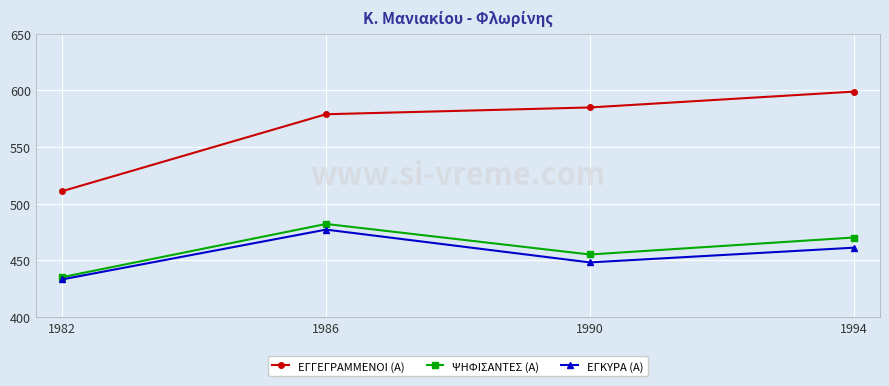

What is the smallest value displayed?

433